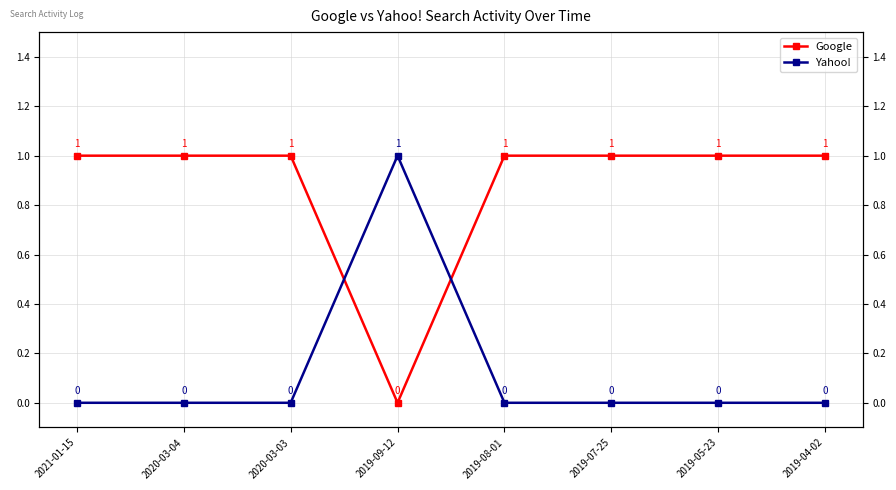

How many times do Google and Yahoo! cross each other?

2